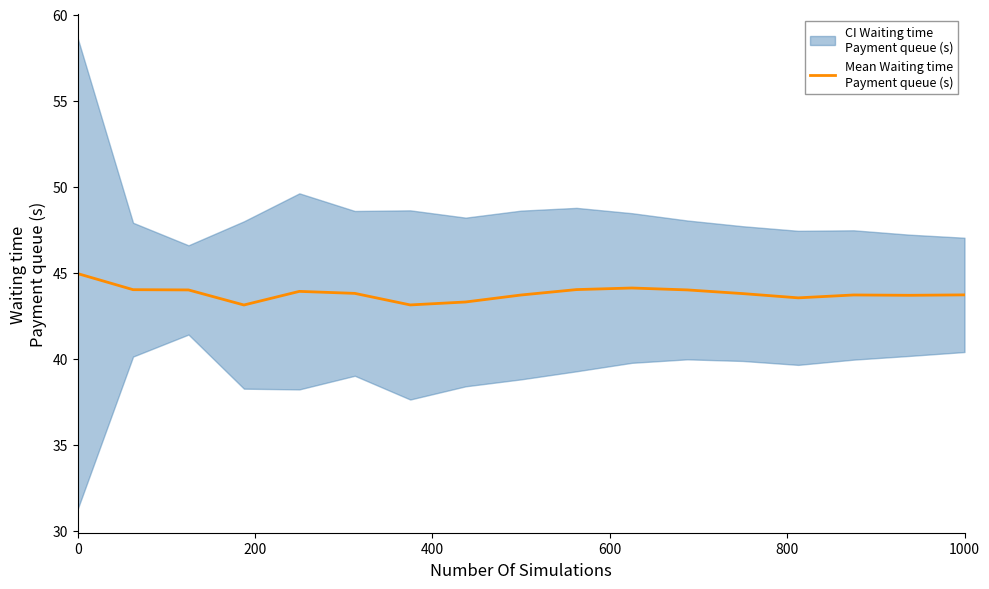

The chart shows a value of 20.4 at 6. True or false?

False